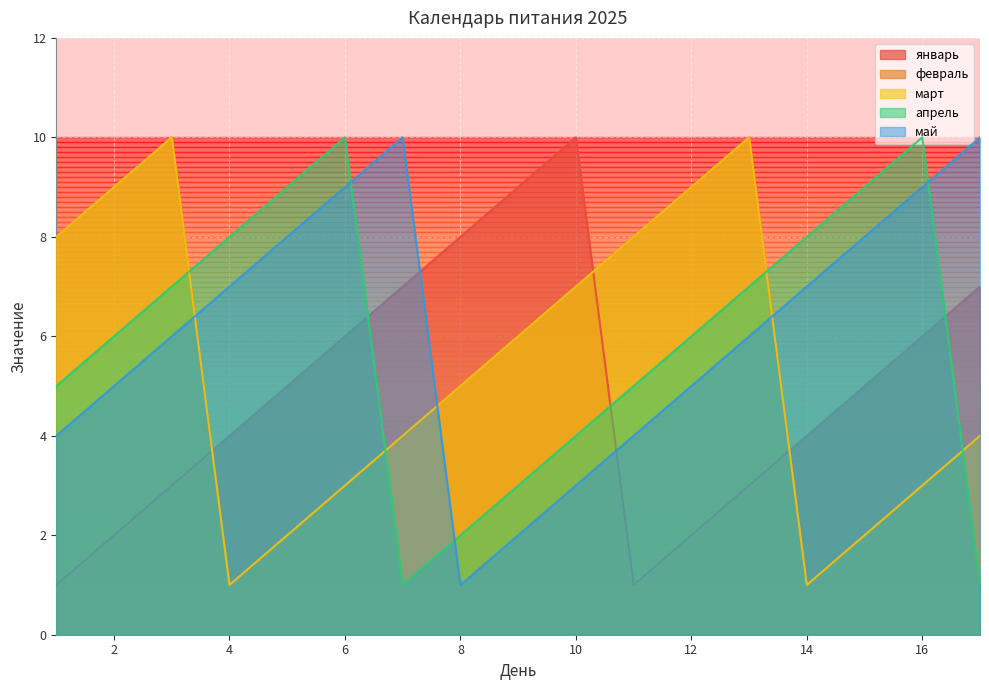

Between 8 and 9, which series saw the biggest shift?

январь